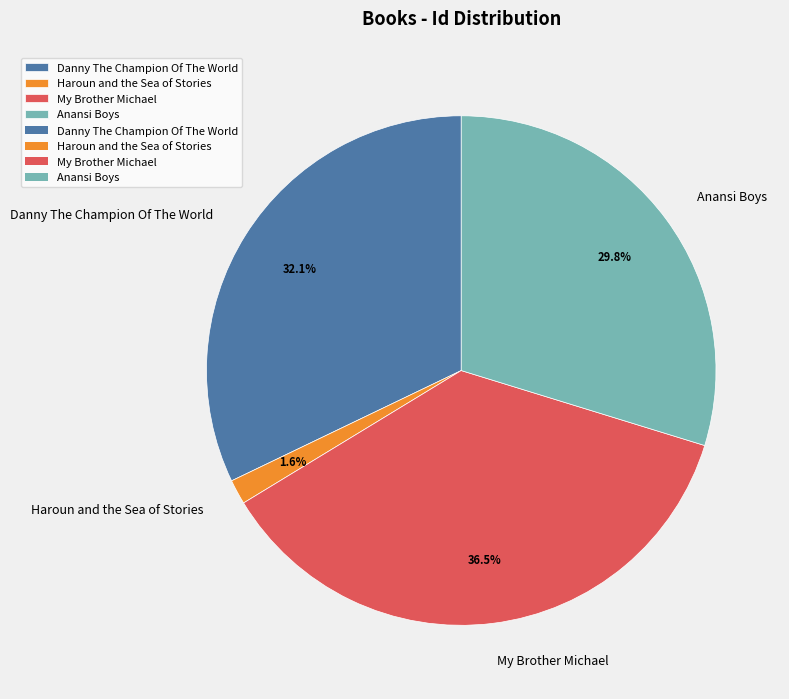

The Danny The Champion Of The World slice represents 32% of the pie. True or false?

True